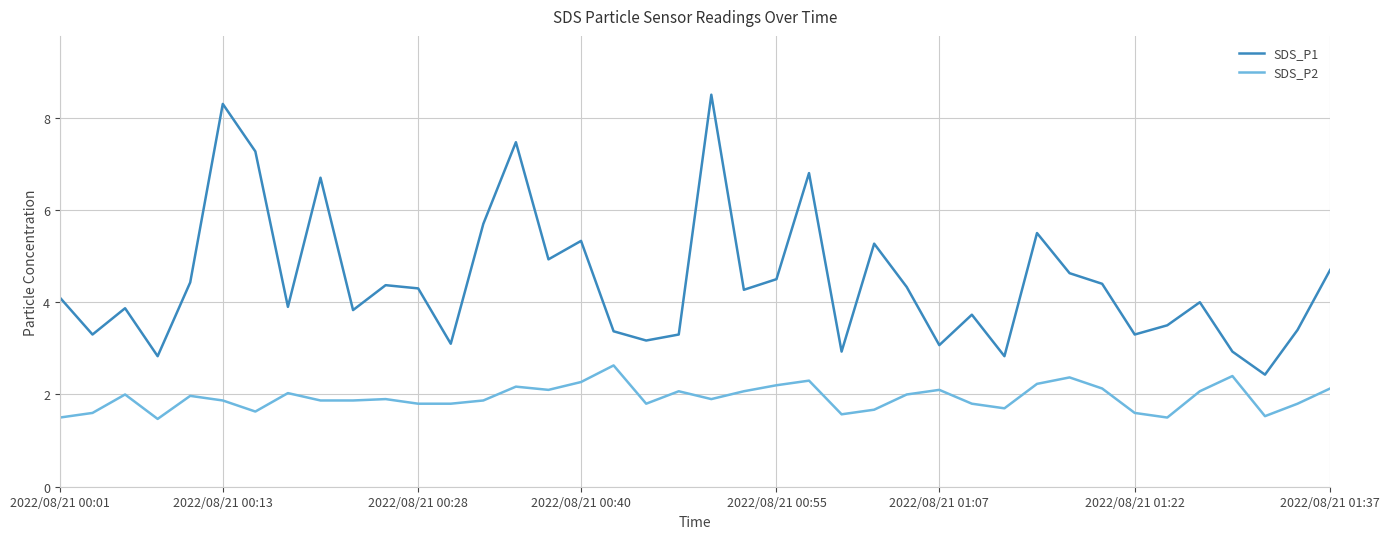

Reading left to right, what are all the values shown in this chart?

SDS_P1: 4.1	3.3	3.9	2.8	4.4	8.3	7.3	3.9	6.7	3.8	4.4	4.3	3.1	5.7	7.5	4.9	5.3	3.4	3.2	3.3	8.5	4.3	4.5	6.8	2.9	5.3	4.3	3.1	3.7	2.8	5.5	4.6	4.4	3.3	3.5	4.0	2.9	2.4	3.4	4.7
SDS_P2: 1.5	1.6	2.0	1.5	2.0	1.9	1.6	2.0	1.9	1.9	1.9	1.8	1.8	1.9	2.2	2.1	2.3	2.6	1.8	2.1	1.9	2.1	2.2	2.3	1.6	1.7	2.0	2.1	1.8	1.7	2.2	2.4	2.1	1.6	1.5	2.1	2.4	1.5	1.8	2.1